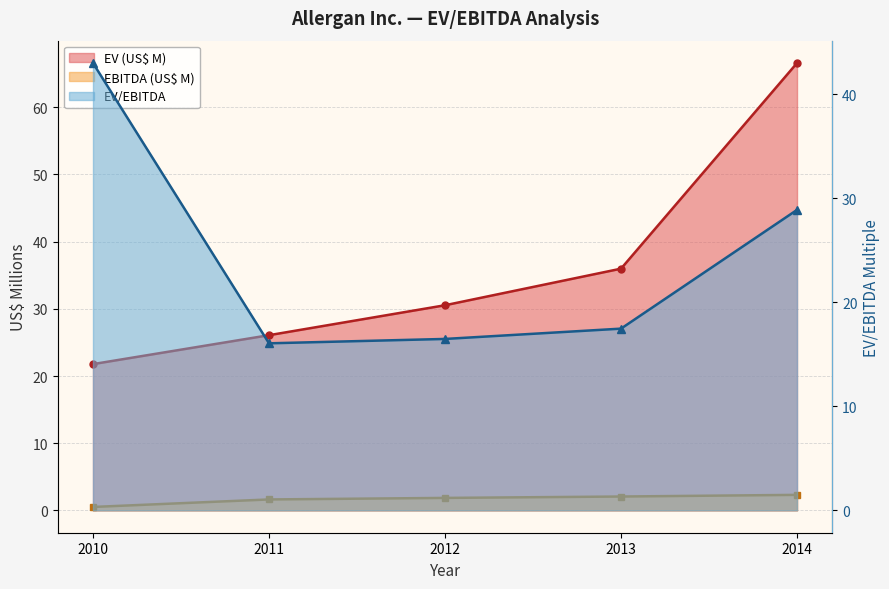

The EV (US$) series shows 30.5 at 2012. True or false?

True